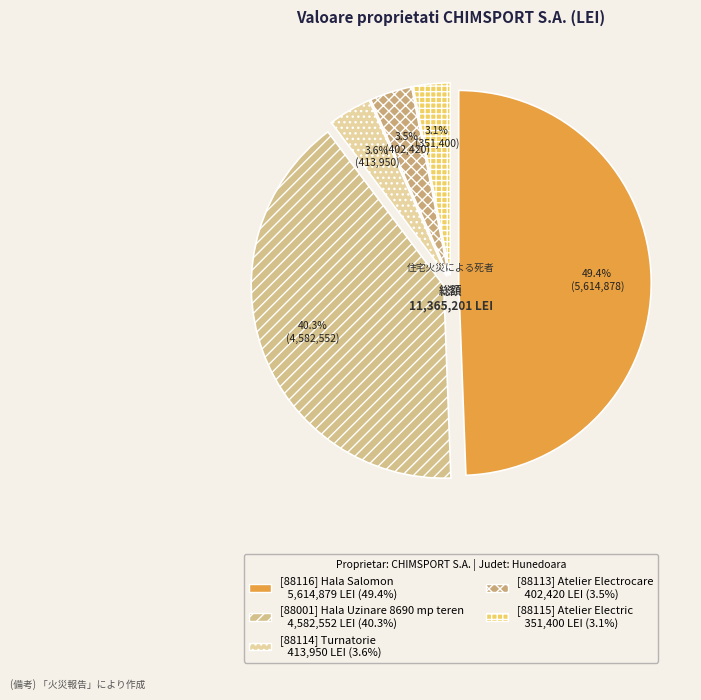

Count the number of slices in the pie.

5